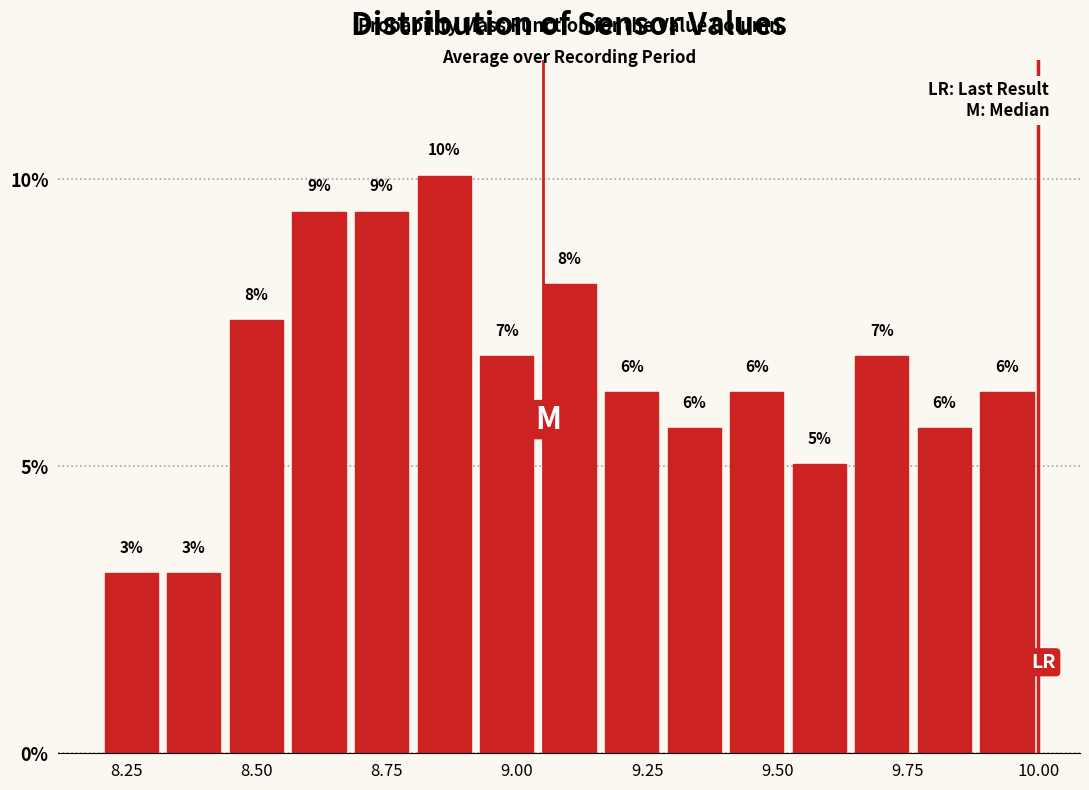

Read against the x-axis, roughly where is the centre of the tallest bar?

8.85